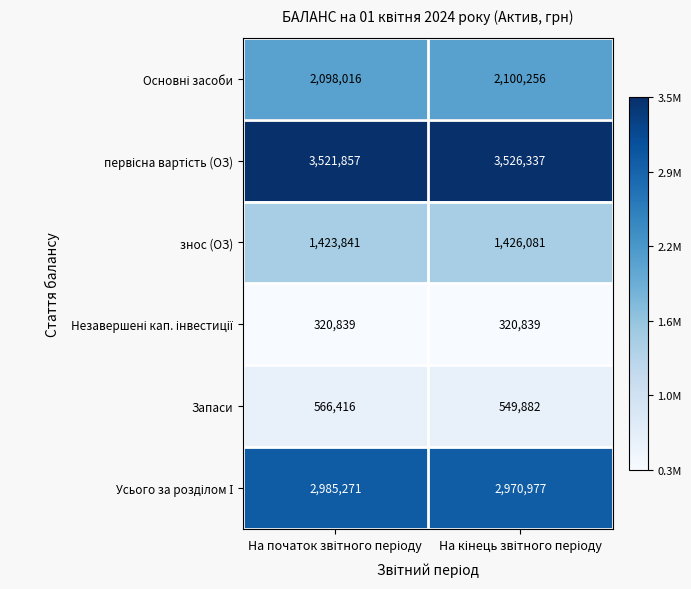

What is the greatest value displayed?

3526337